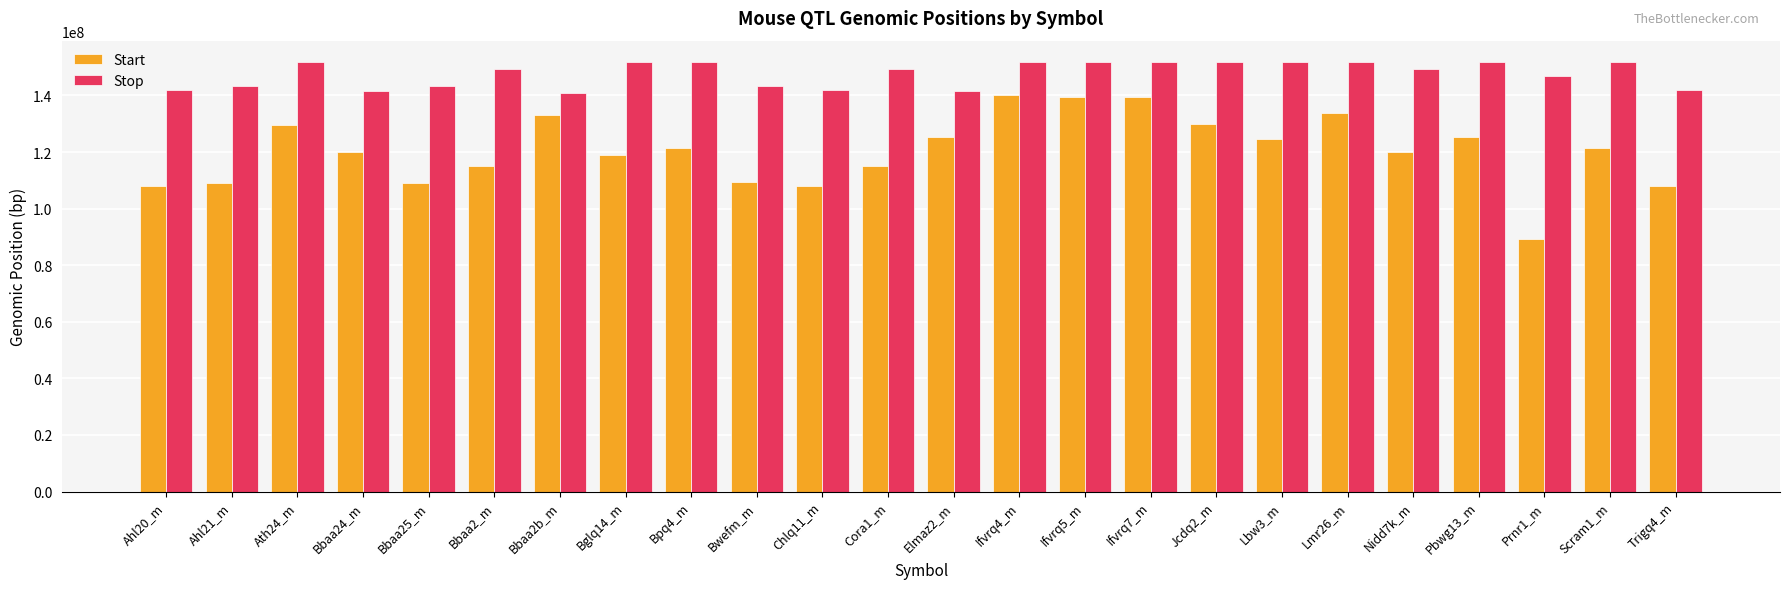

What is the label of the 19th bar from the right?

Bbaa2_m